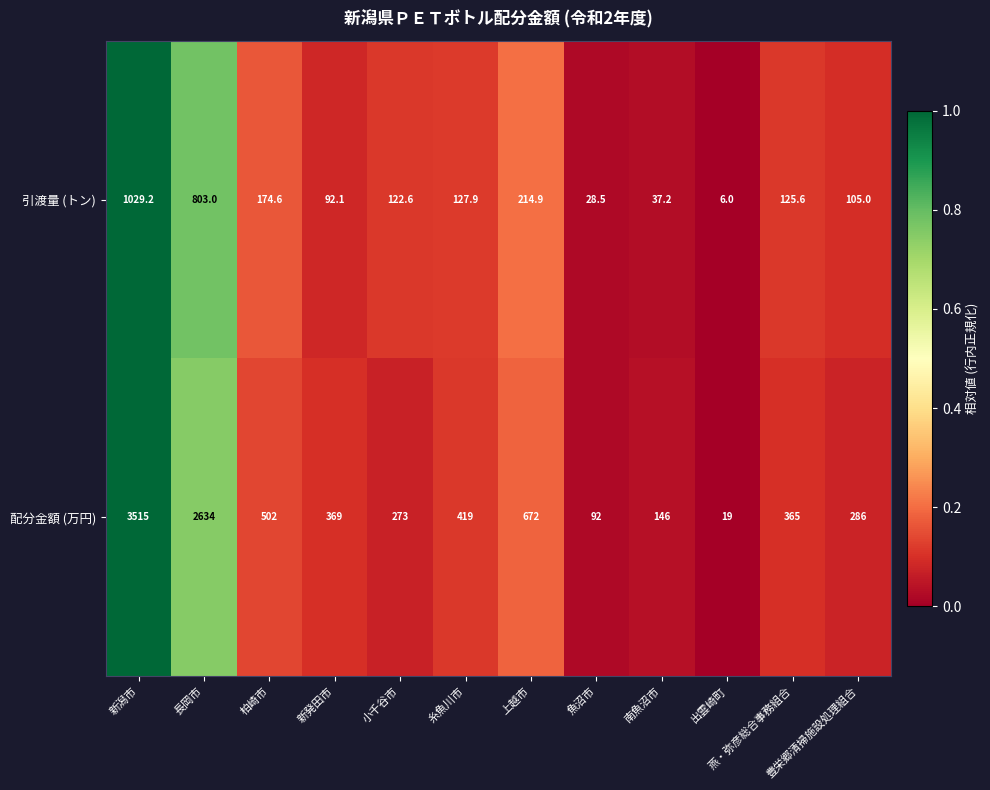

What value does the 引渡量 (トン) series have at 燕・弥彦総合事務組合?

125.6